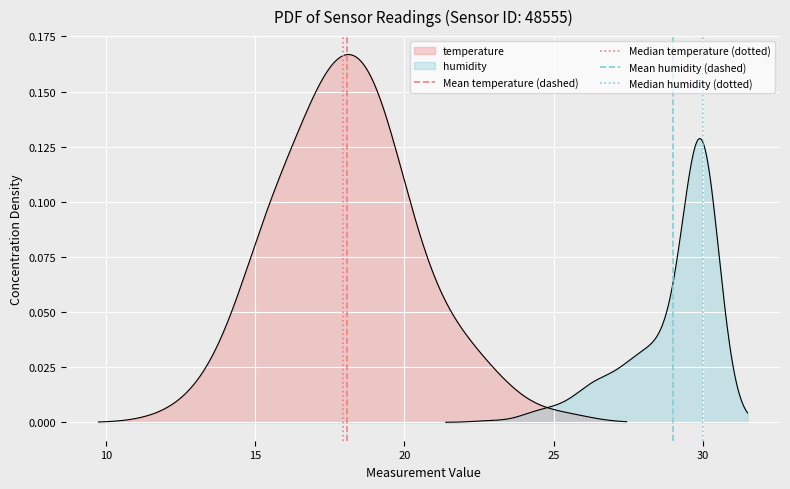

Is the value of Mean humidity (dashed) at 10 greater than the value of Mean temperature (dashed) at 5?

Yes